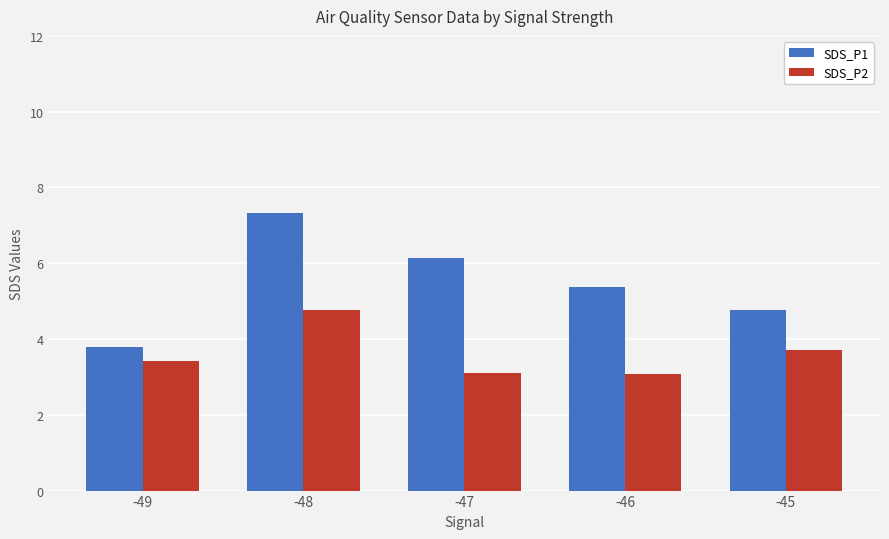

Reading right to left, list all the values displayed in this chart.

SDS_P1: 4.8	5.4	6.1	7.3	3.8
SDS_P2: 3.7	3.1	3.1	4.8	3.4